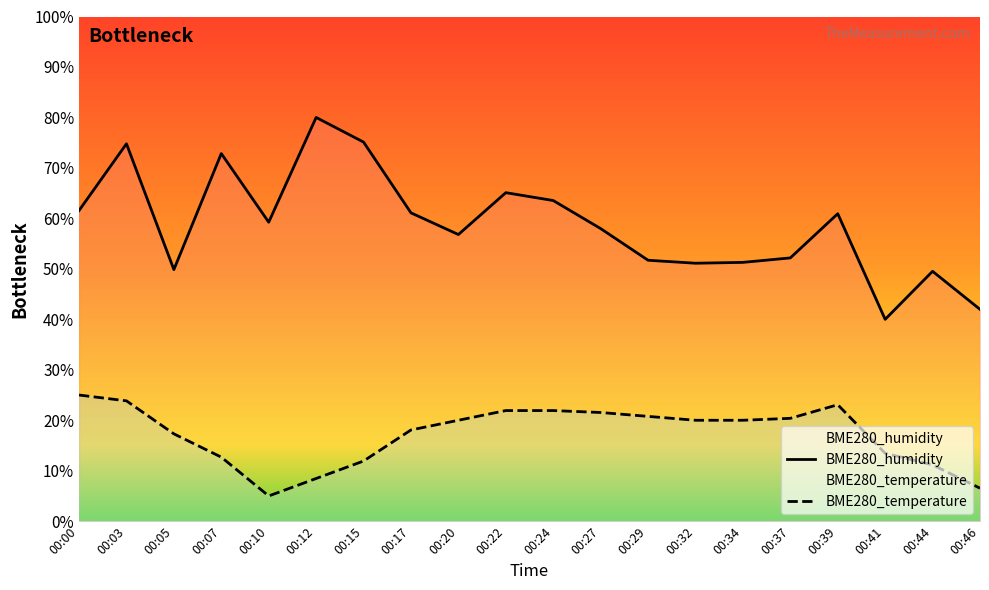

Is it true that BME280_temperature equals 7.9 at 00:22?

False